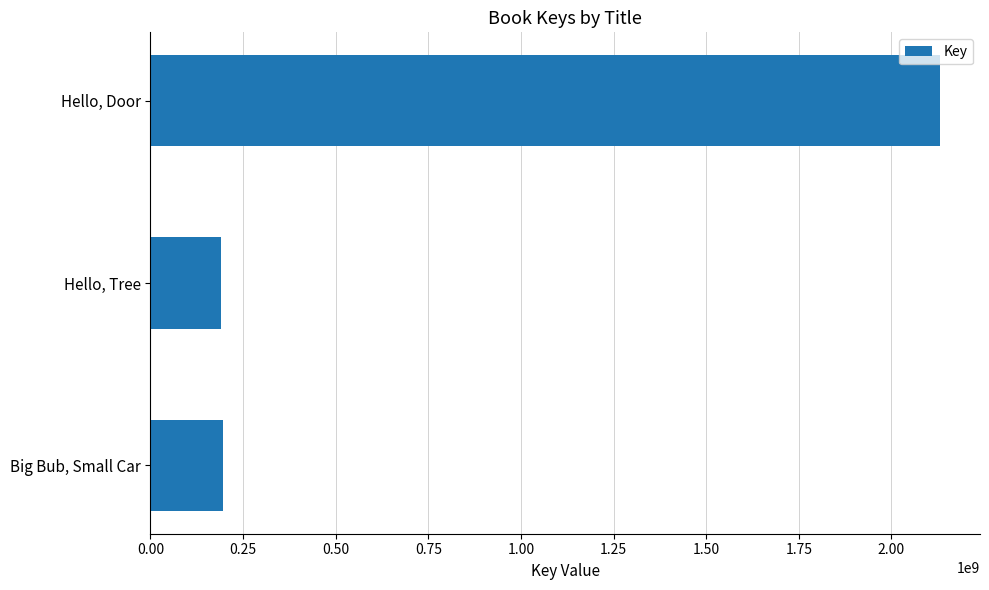

How many data points does each series have?

3